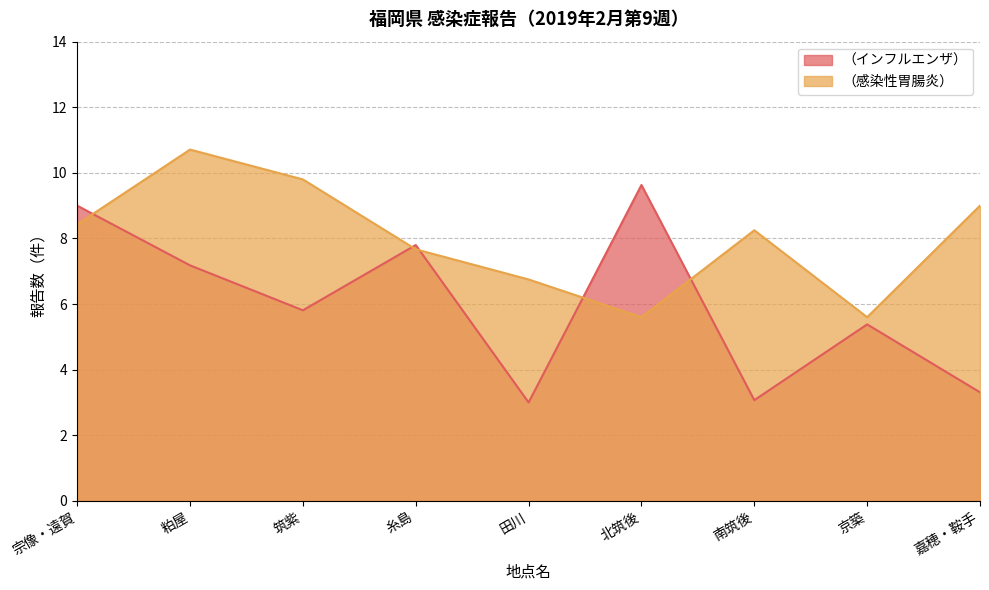

At 京築, list the series in order from largest to smallest.

（感染性胃腸炎）, （インフルエンザ）